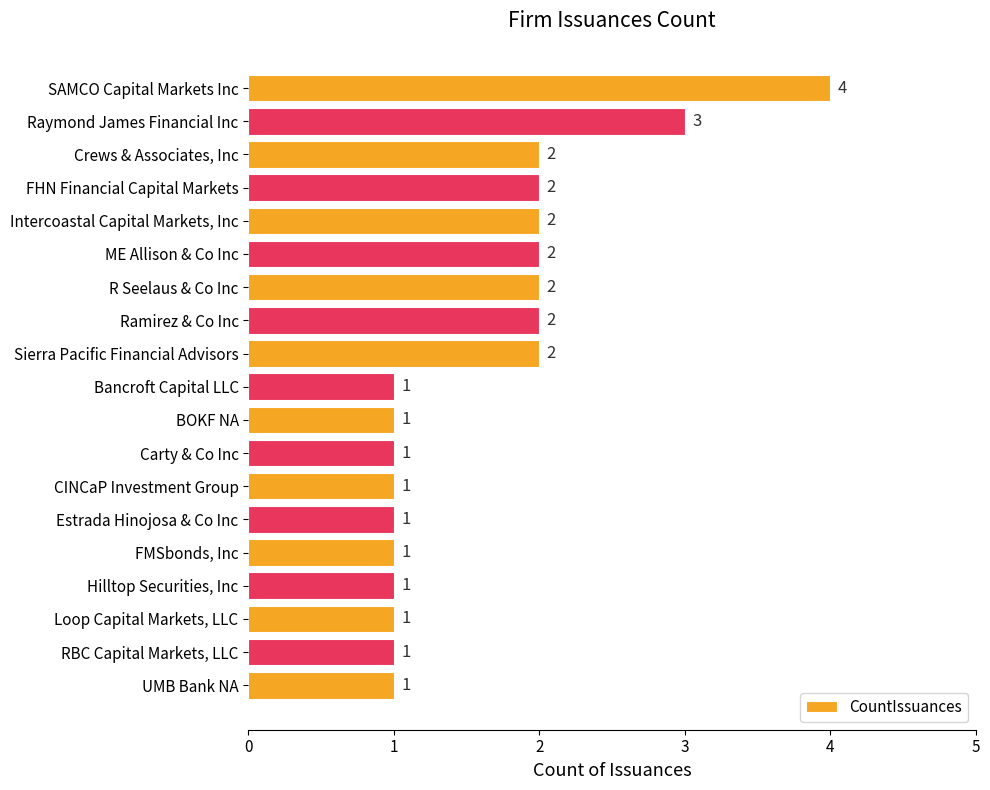

How many categories are shown in the chart?

19